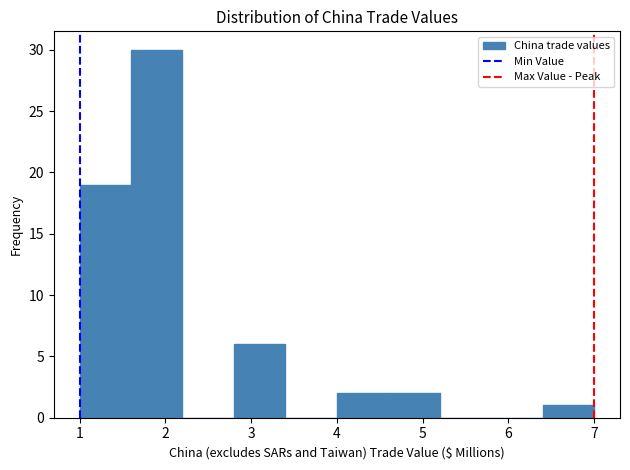

How tall is the bar that spans 6.4 to 7.0 on the x-axis? The values are not printed on the chart, so give them approximately, as read against the axis.

1